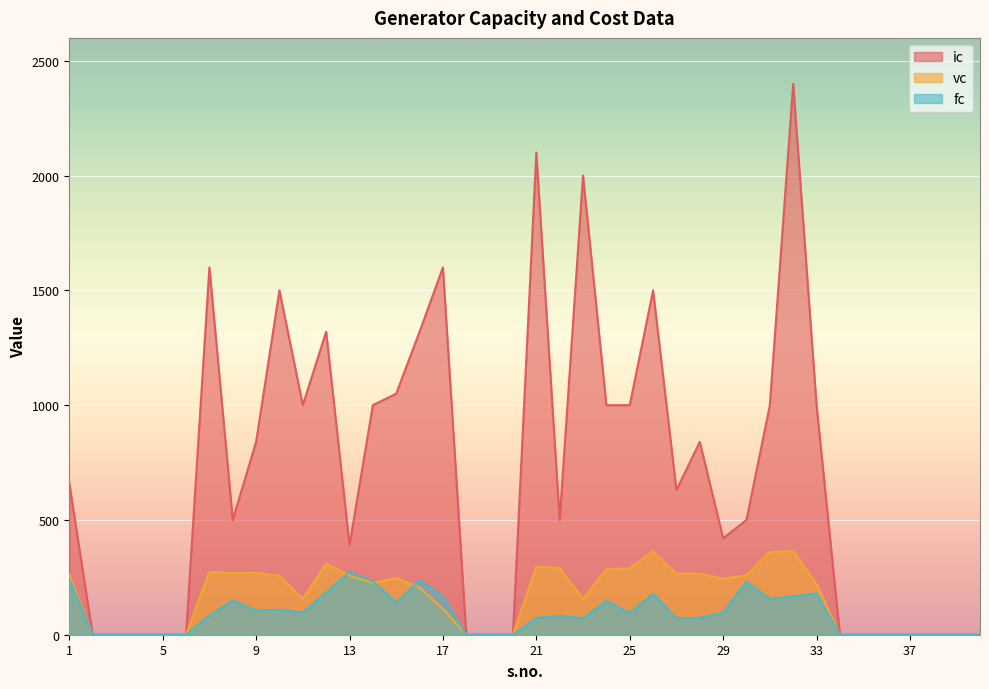

Which series has the largest total across all categories?

ic